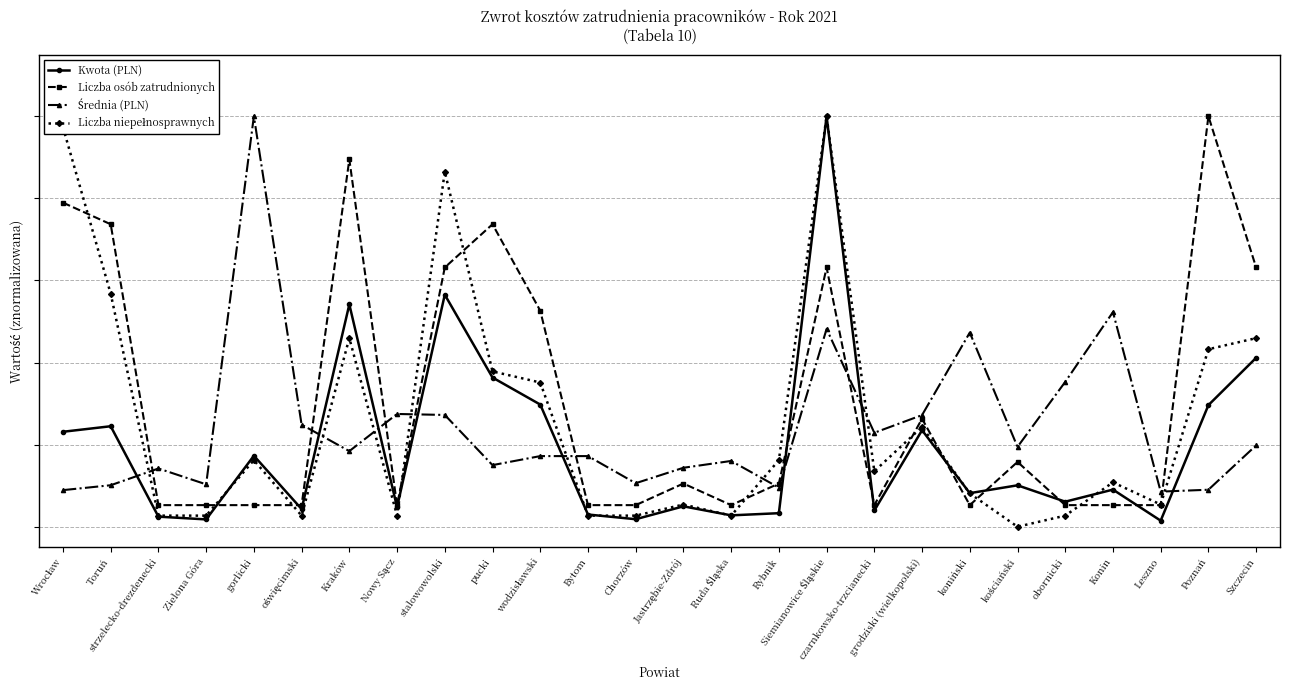

What is the approximate value of Średnia (PLN) at Rybnik?

0.1